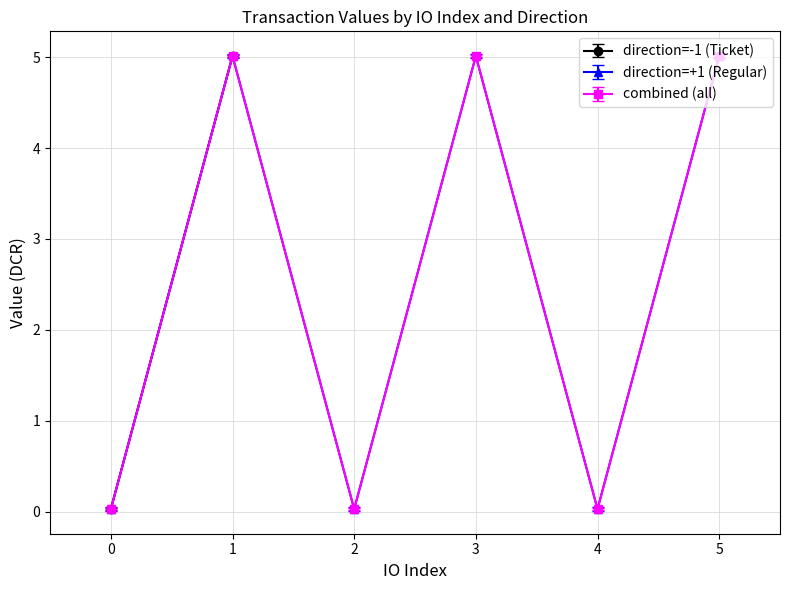

How many values are below 5?

3